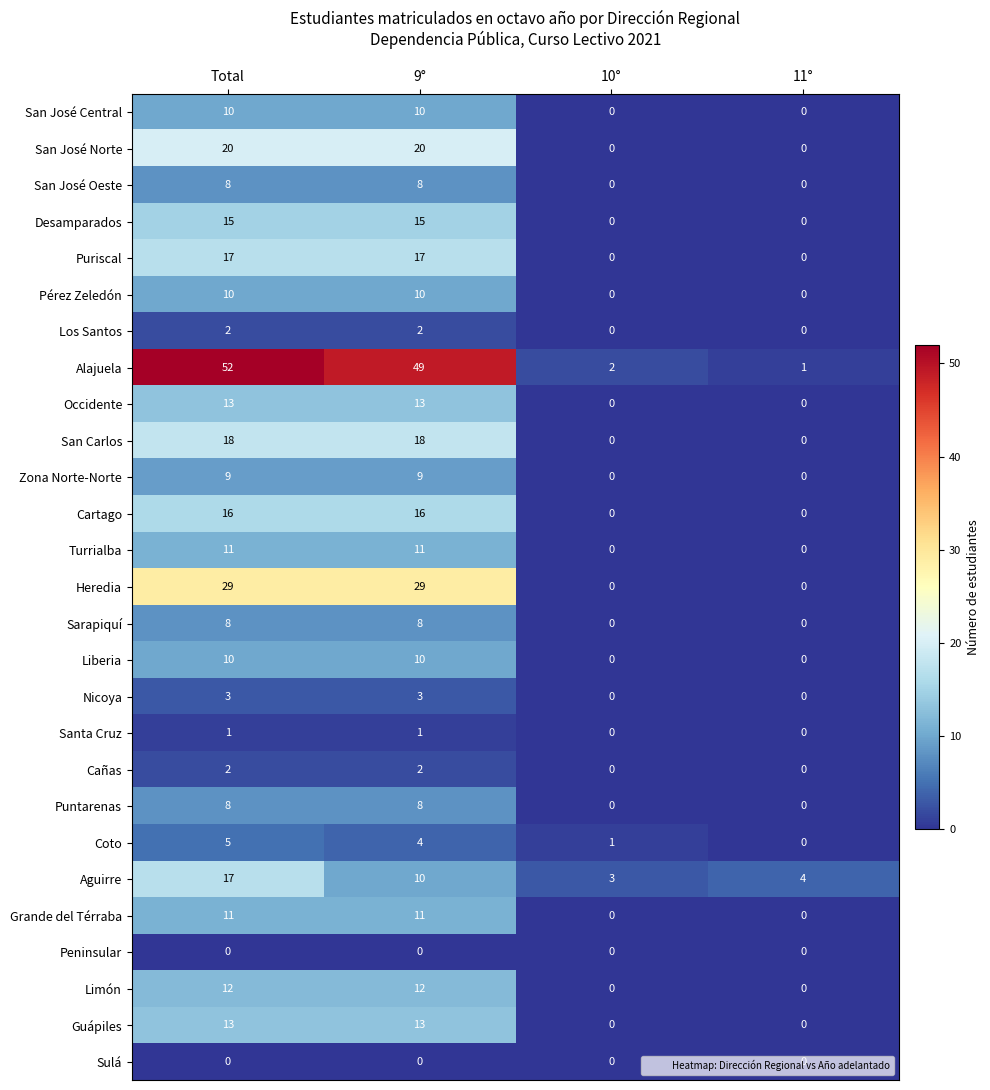

At which label does Aguirre reach its minimum?

10°